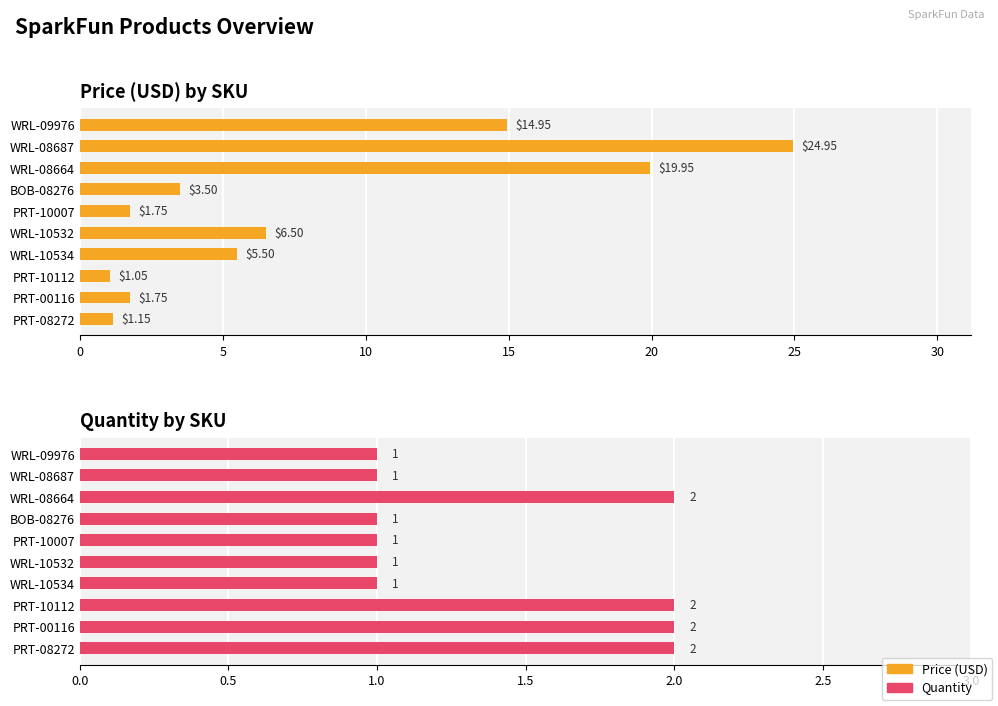

Count the number of data series in this chart.

2